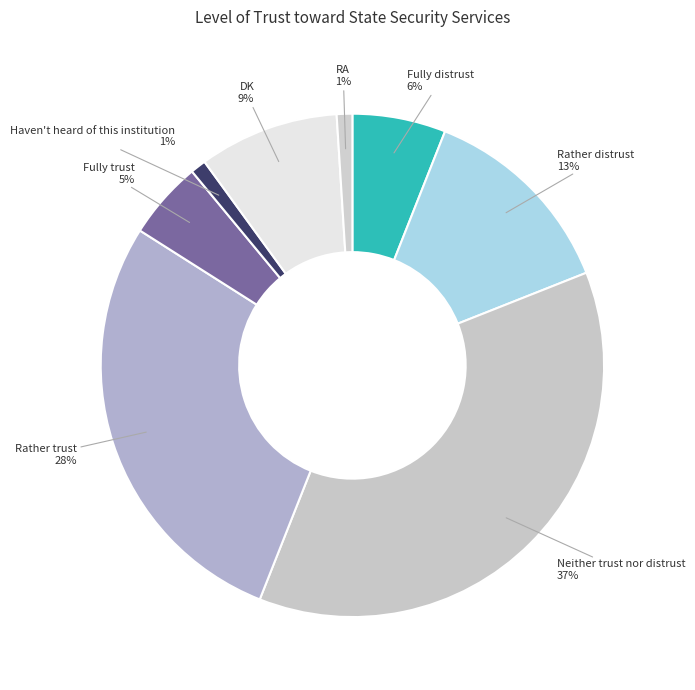

Does any single category account for the majority?

No